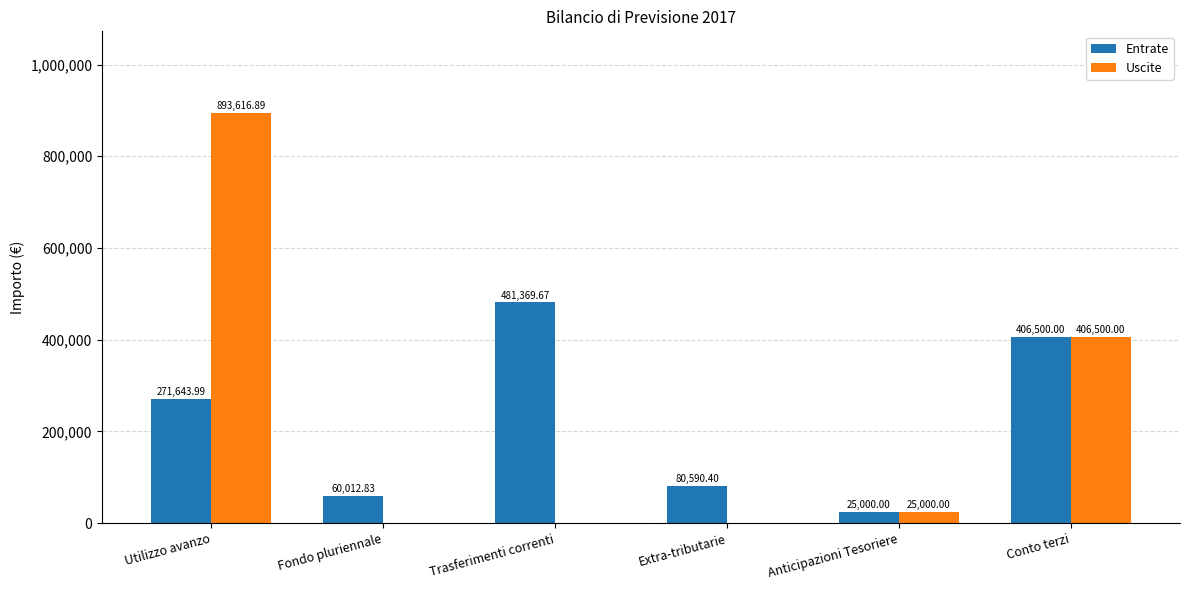

At which category is the sum across all series the highest?

Utilizzo avanzo